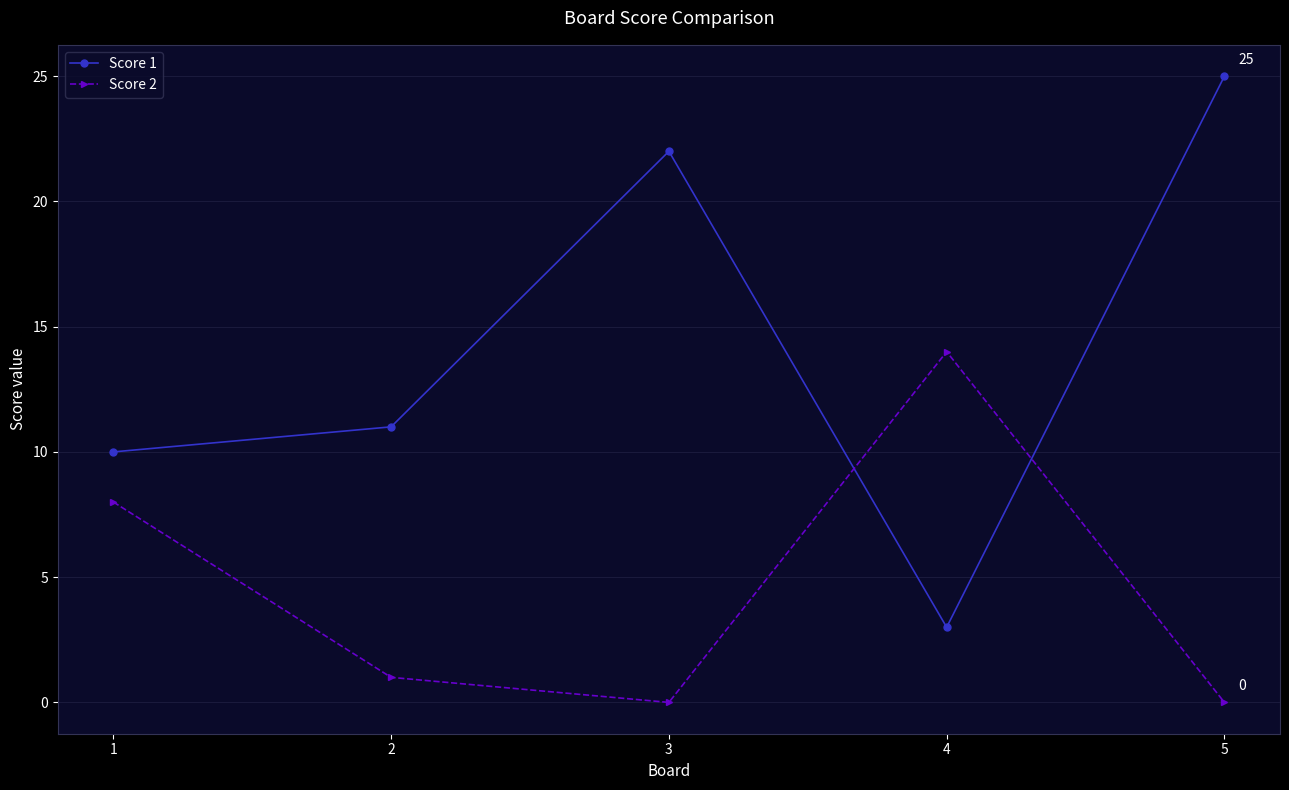

Does the chart display data point markers on the line(s)?

Yes